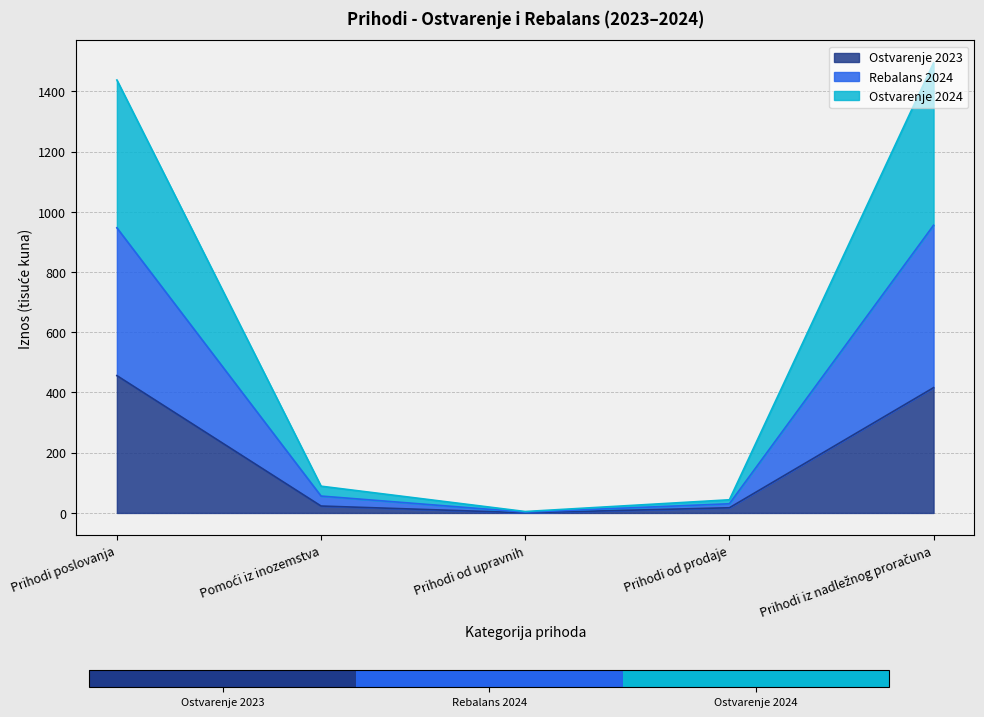

True or false: Ostvarenje 2023 and Ostvarenje 2024 intersect in this chart.

False